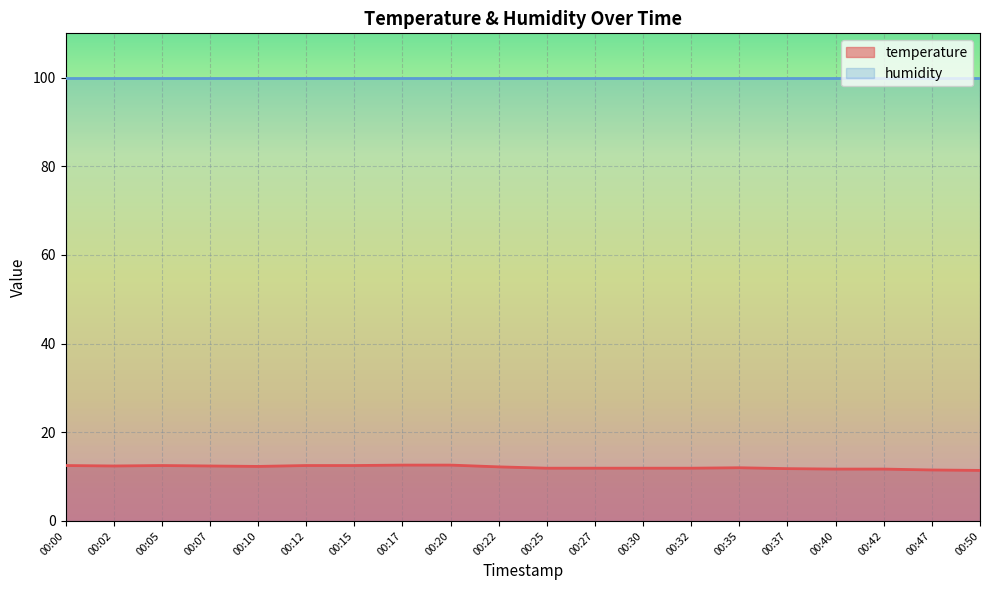

What is the sum of the values at 00:22 and 00:27?

24.1